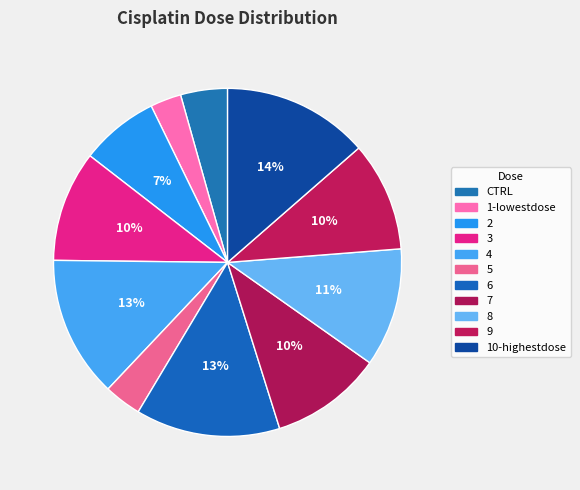

Which has a higher value, 8 or 5?

8